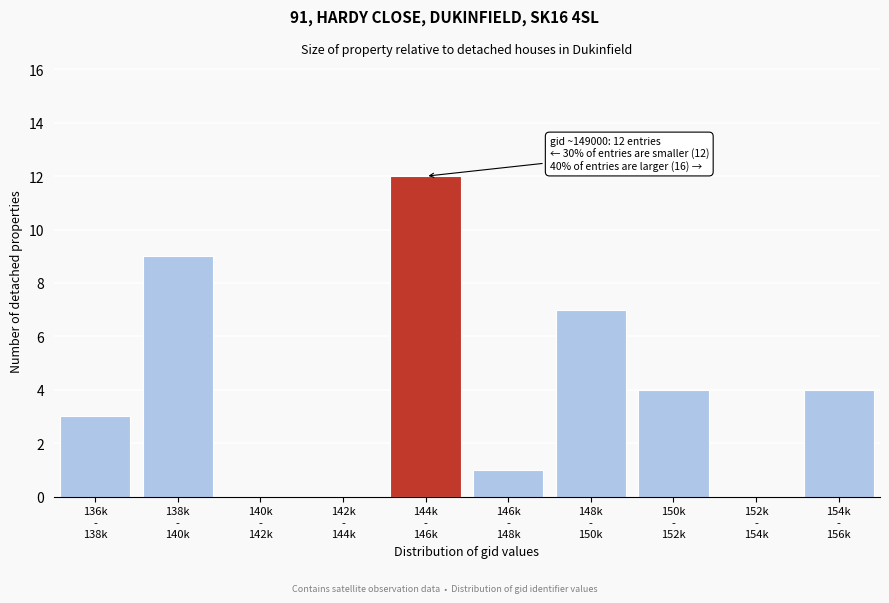

What is the greatest value displayed?

12